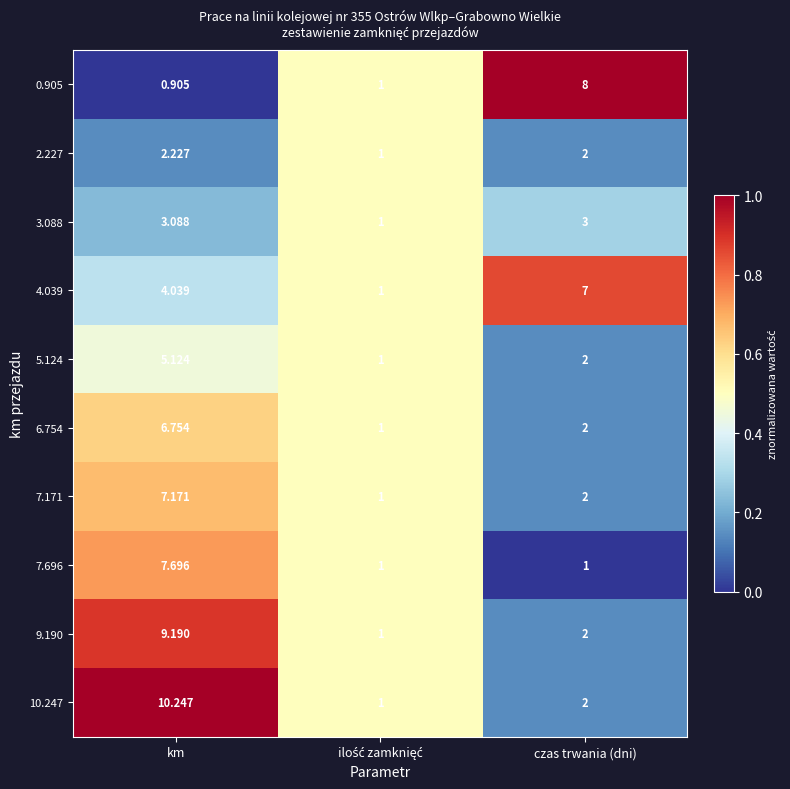

Which category has the highest value in the 4.039 series?

czas trwania (dni)